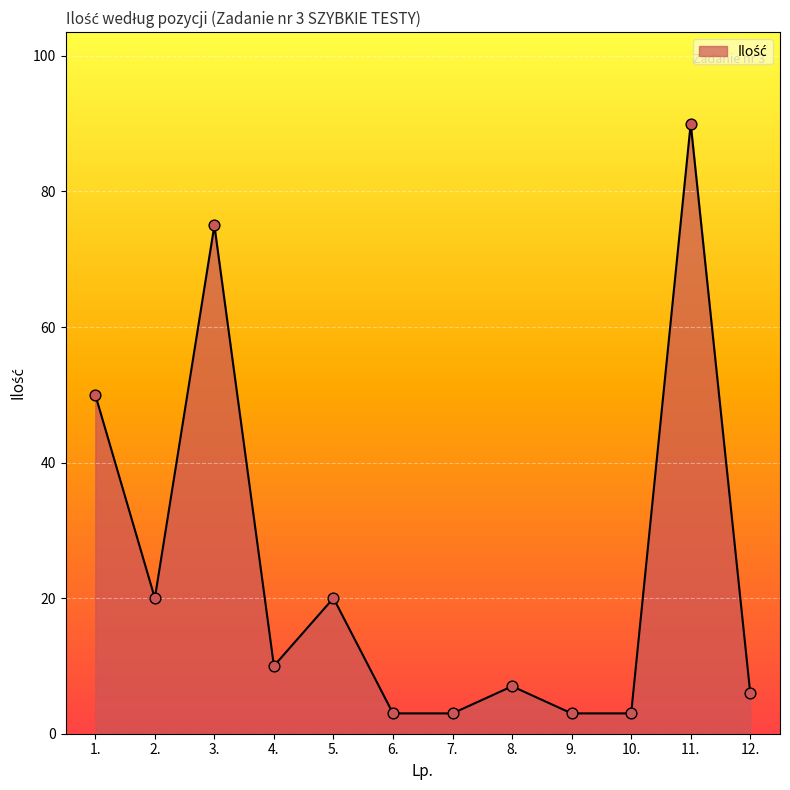

What is the ratio of the value at 6. to the value at 9.?

1.0